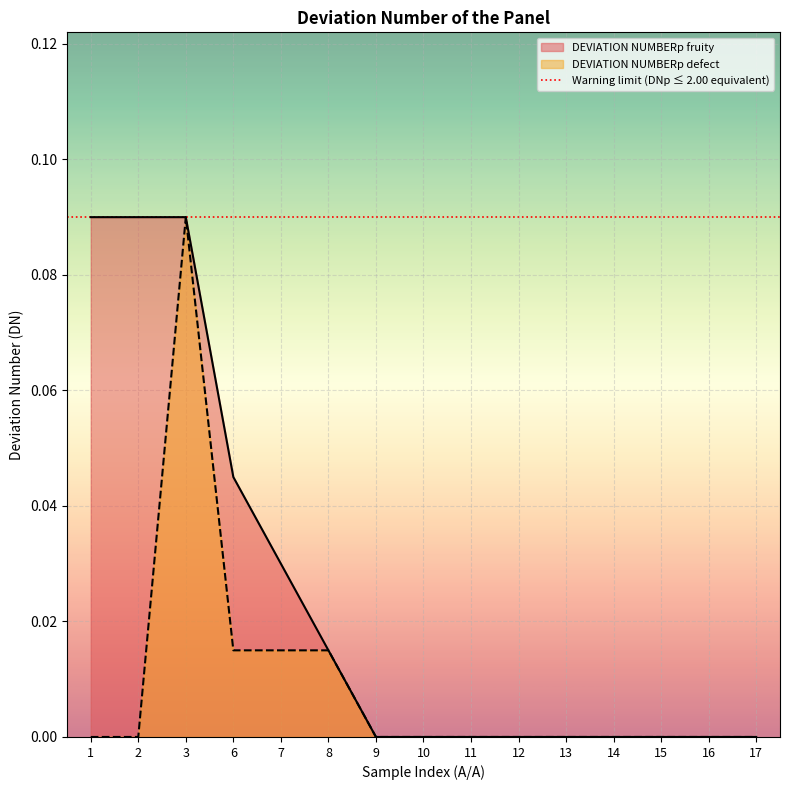

Which has a higher value, 15 or 7?

7